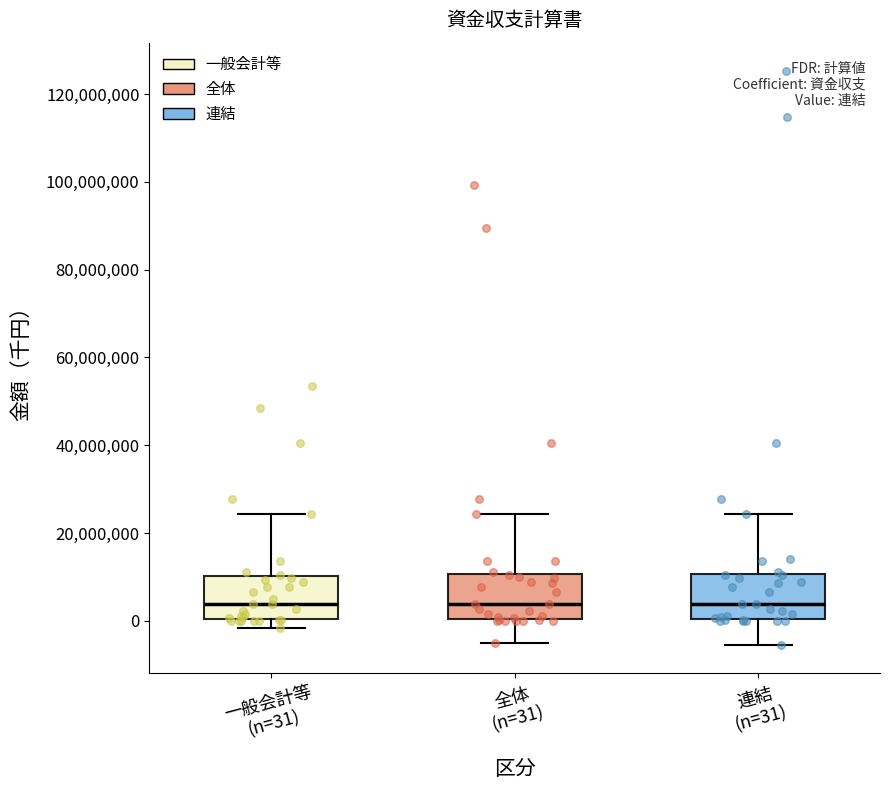

Reading left to right, transcribe this box plot: for each box, give where its median line is, the range the box spans, and where its two whiskers end, as read against the y-axis. The values are not printed on the chart, so give them approximately, as read against the axis.

一般会計等 (n=31): median 4000000, box 0 to 10000000, whiskers -2000000 to 24000000
全体 (n=31): median 4000000, box 0 to 10000000, whiskers -6000000 to 24000000
連結 (n=31): median 4000000, box 0 to 10000000, whiskers -6000000 to 24000000